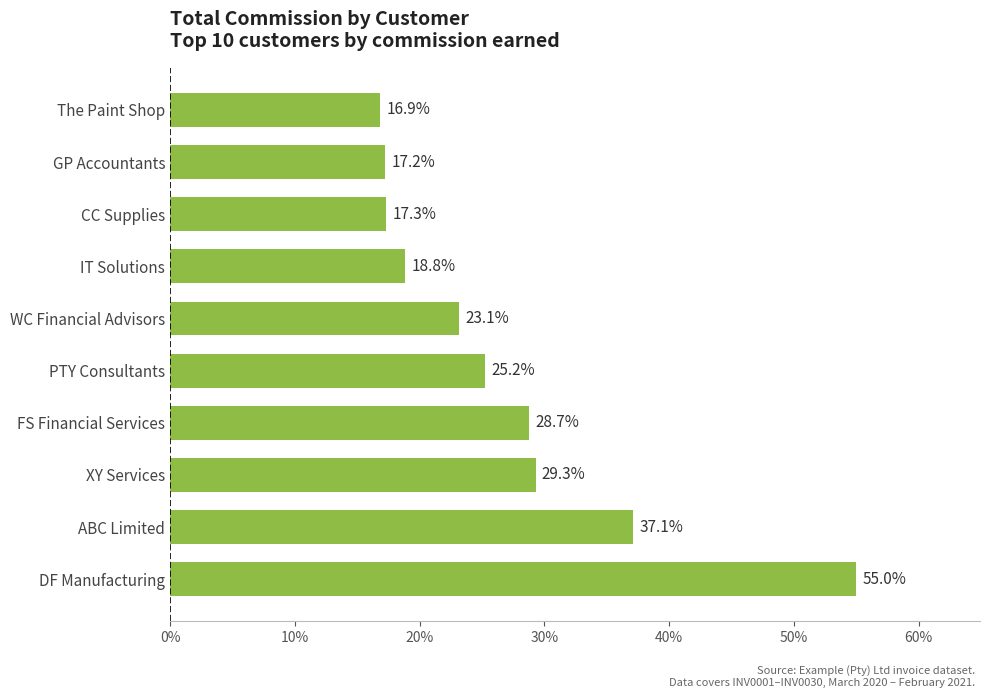

True or false: the data shows 29.3 at XY Services.

True